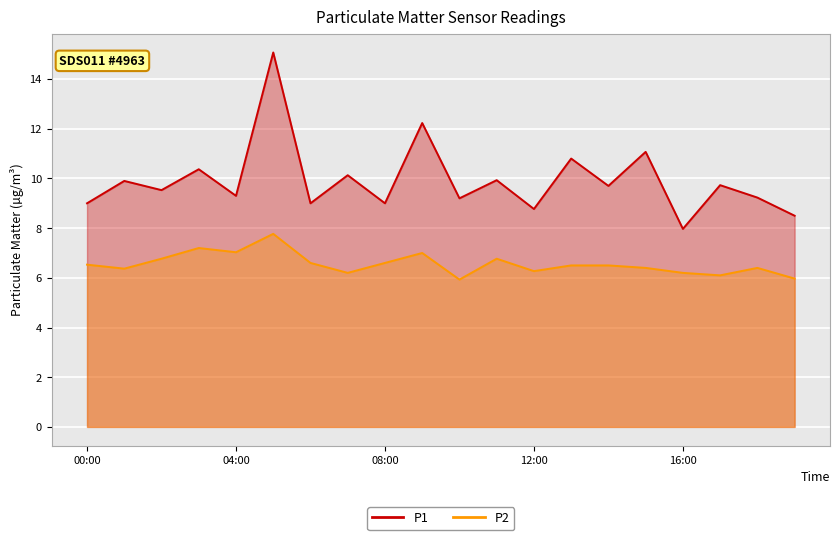

Rank the series at 12:00 from lowest to highest value.

P2, P1